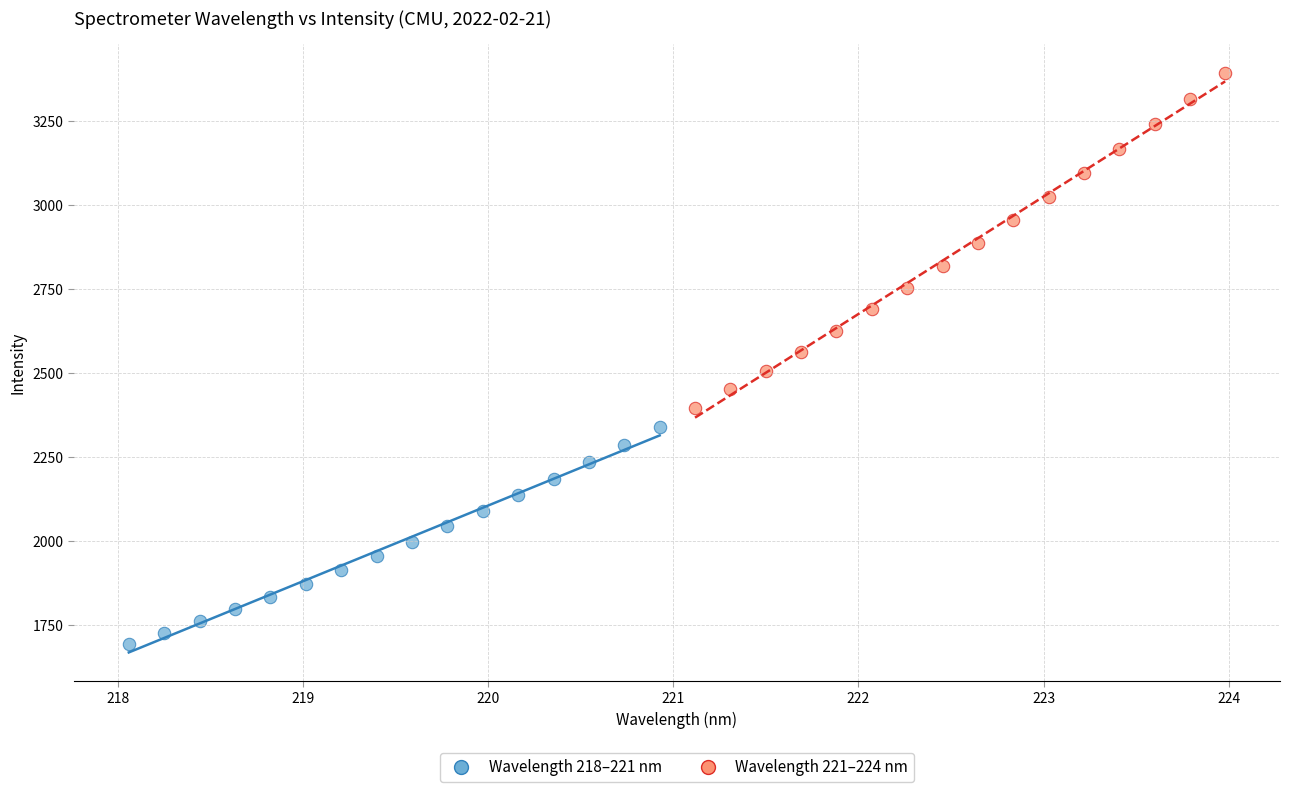

Which series reaches the maximum Y coordinate?

Wavelength 221–224 nm